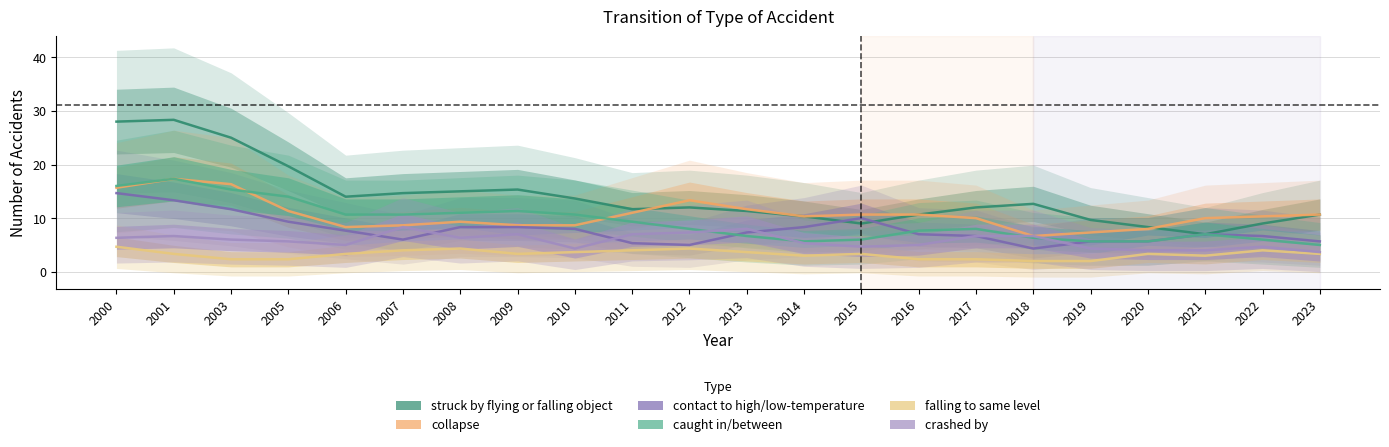

True or false: struck by flying or falling object and caught in/between intersect in this chart.

False